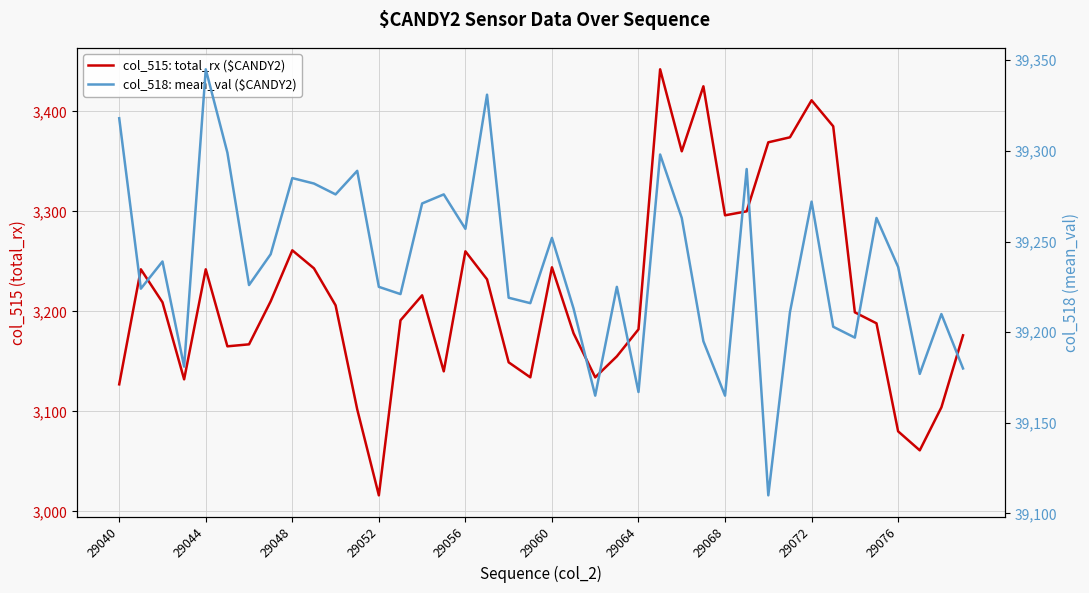

True or false: col_515: total_rx ($CANDY2) and col_518: mean_val ($CANDY2) intersect in this chart.

False